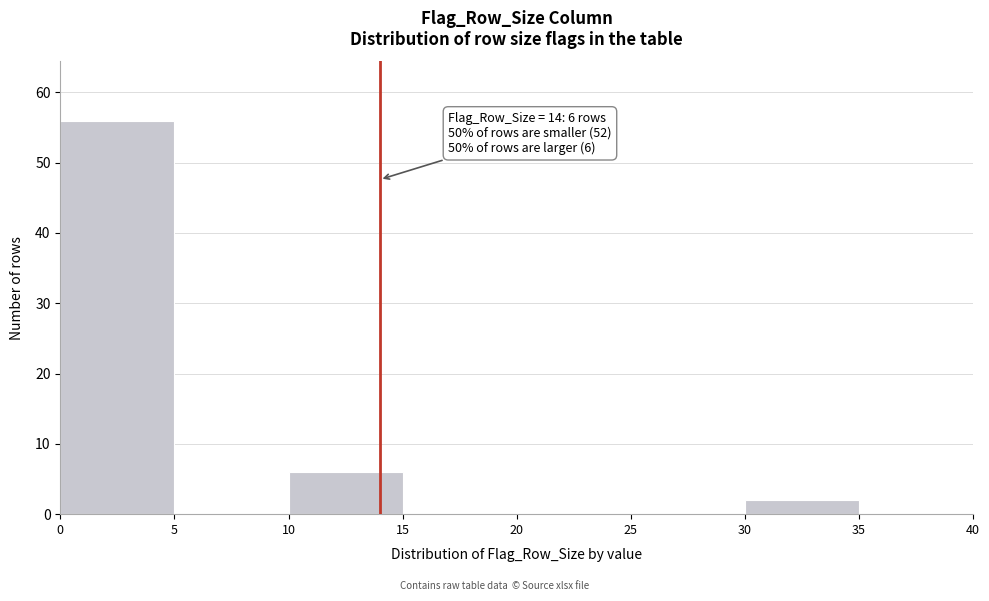

Which range on the x-axis has the tallest bar?

0 to 5